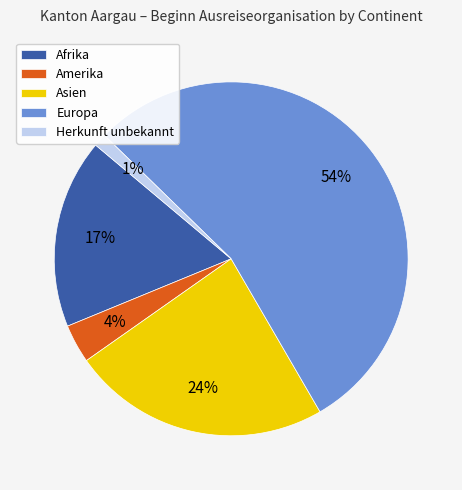

Is there a majority slice in this chart?

Yes